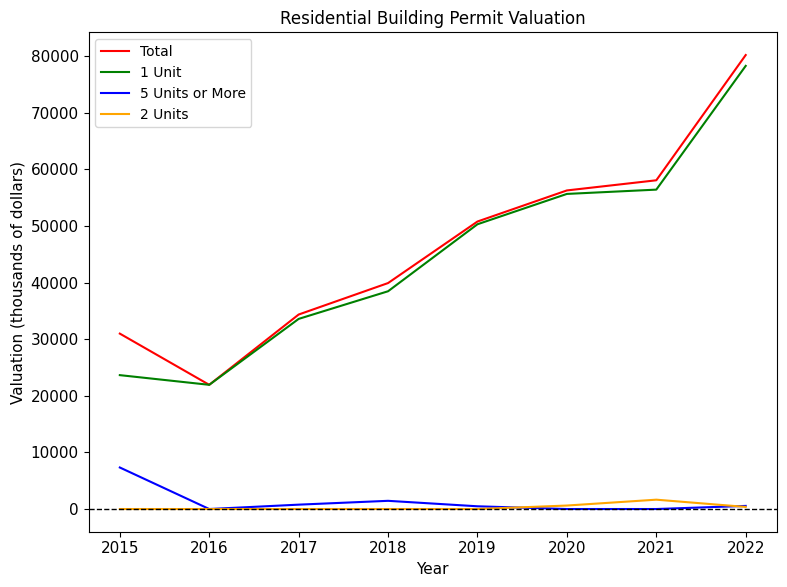

At which label is 1 Unit closest to 50100?

2019